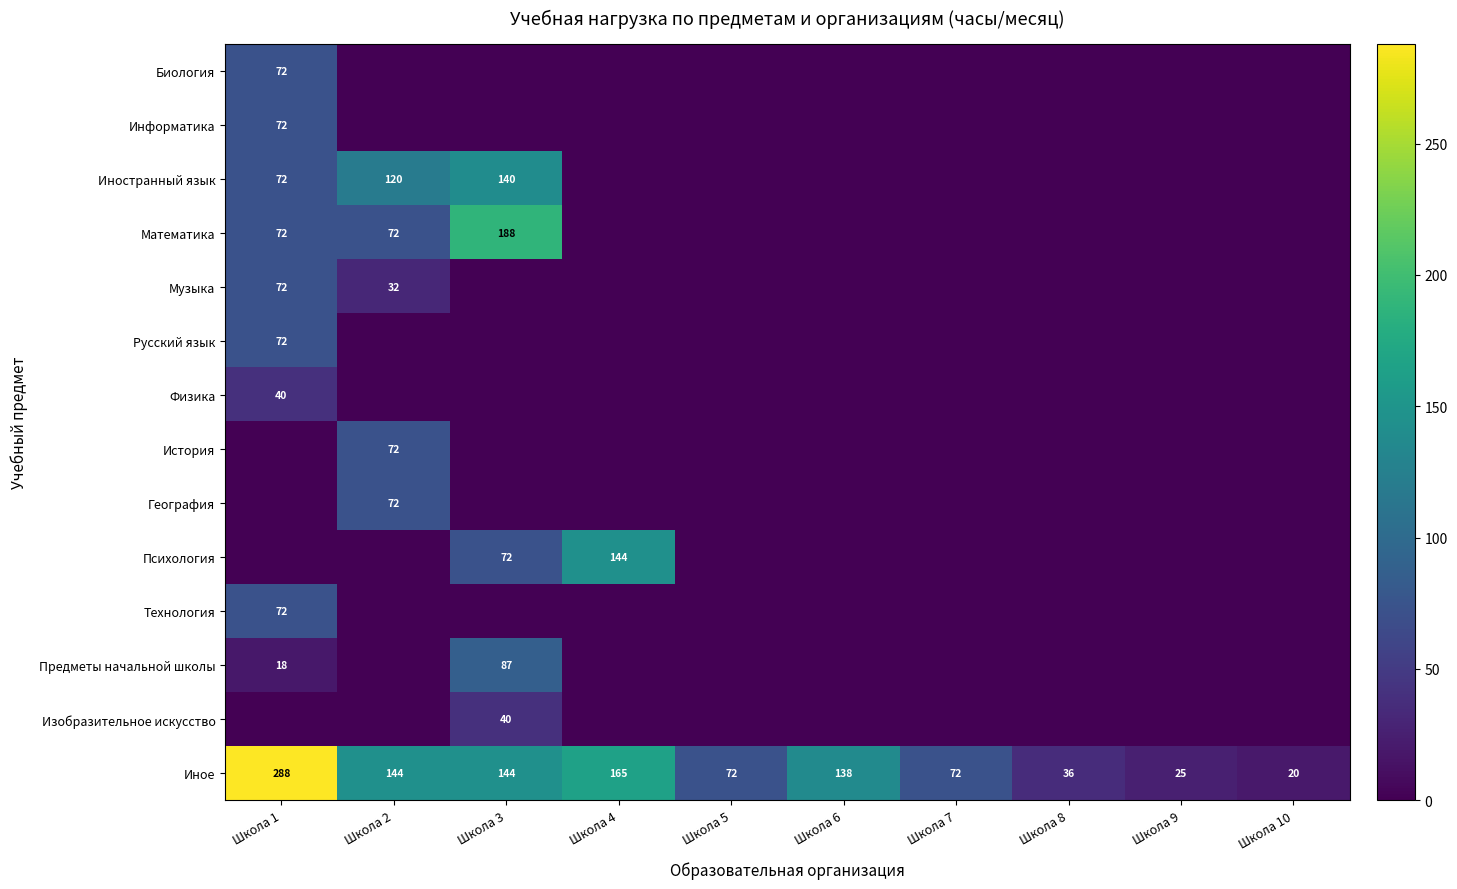

Is the value of Физика at Школа 1 greater than the value of Иностранный язык at Школа 3?

No